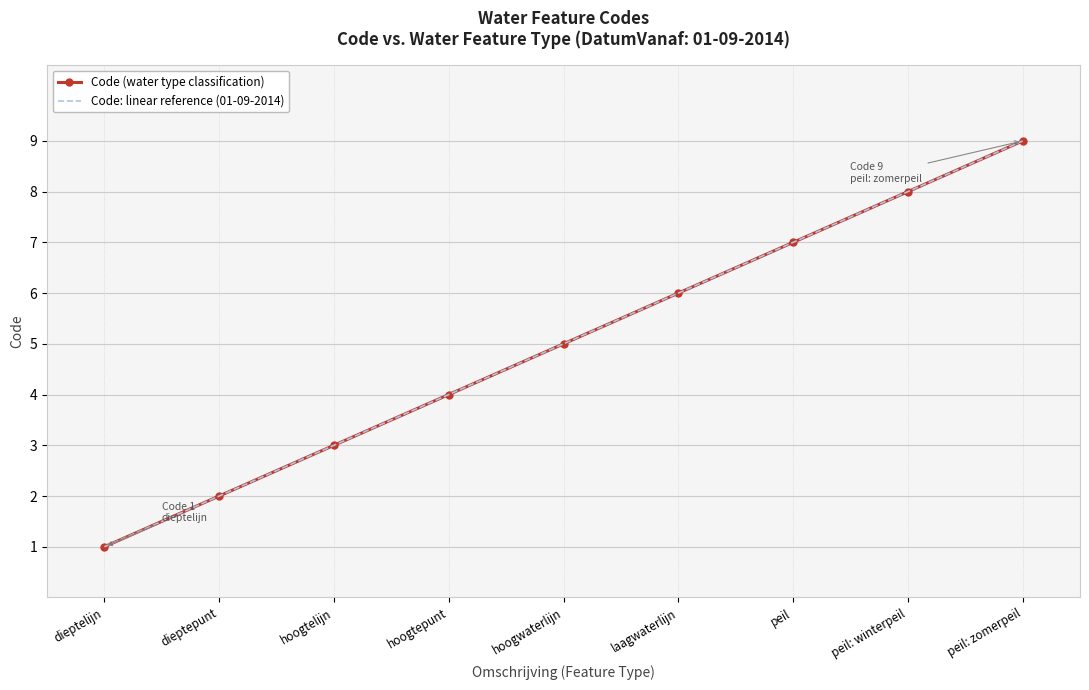

Is it true that Code: linear reference (01-09-2014) equals 2 at hoogwaterlijn?

False